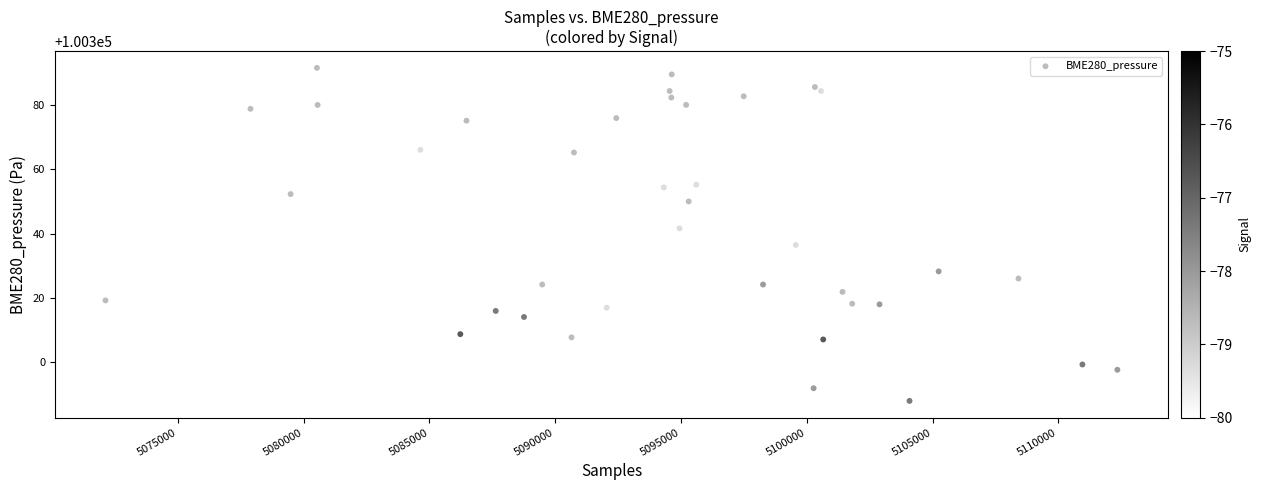

What is the range of X values (max minus min)?

40221.0